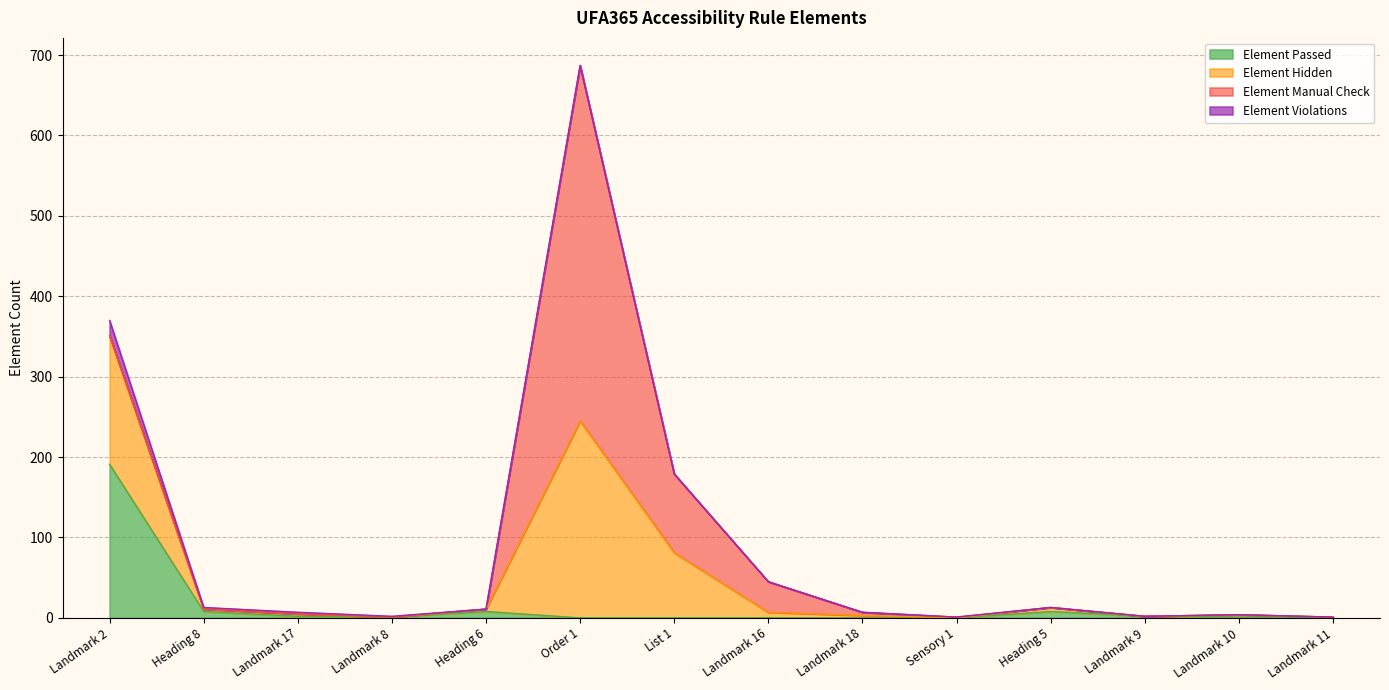

What is the label of the 7th point from the left?

List 1